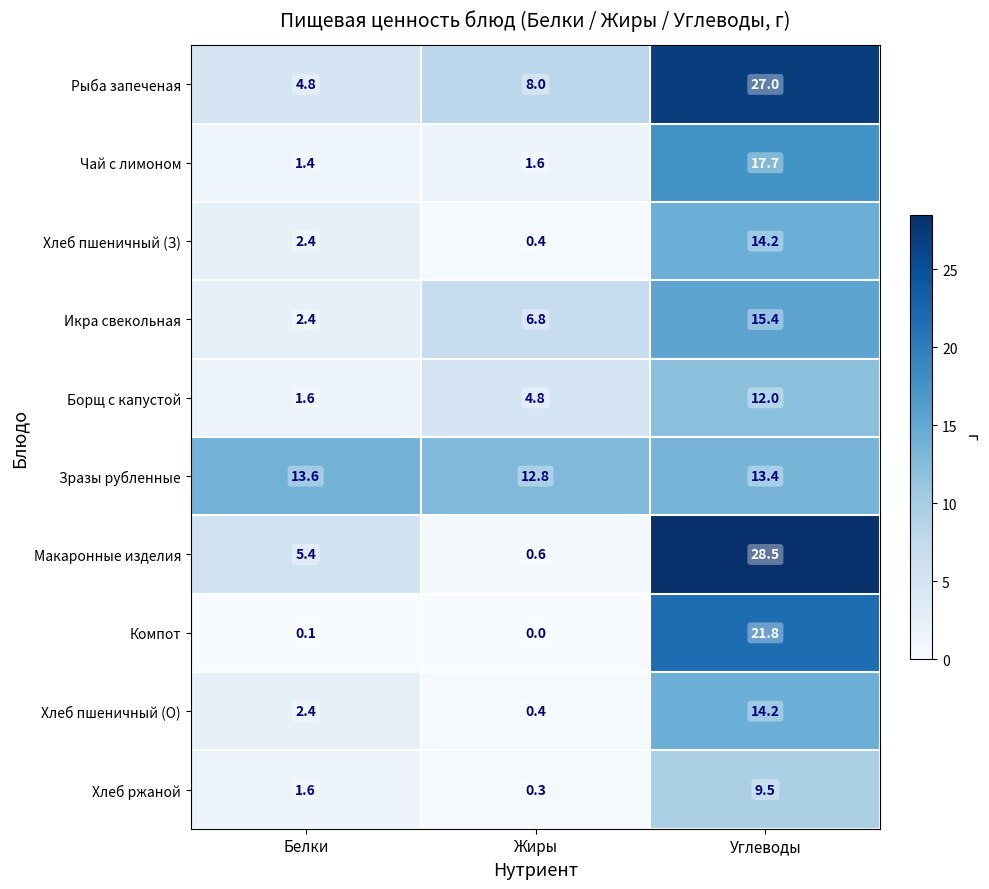

Which label corresponds to the smallest value in the chart?

Жиры